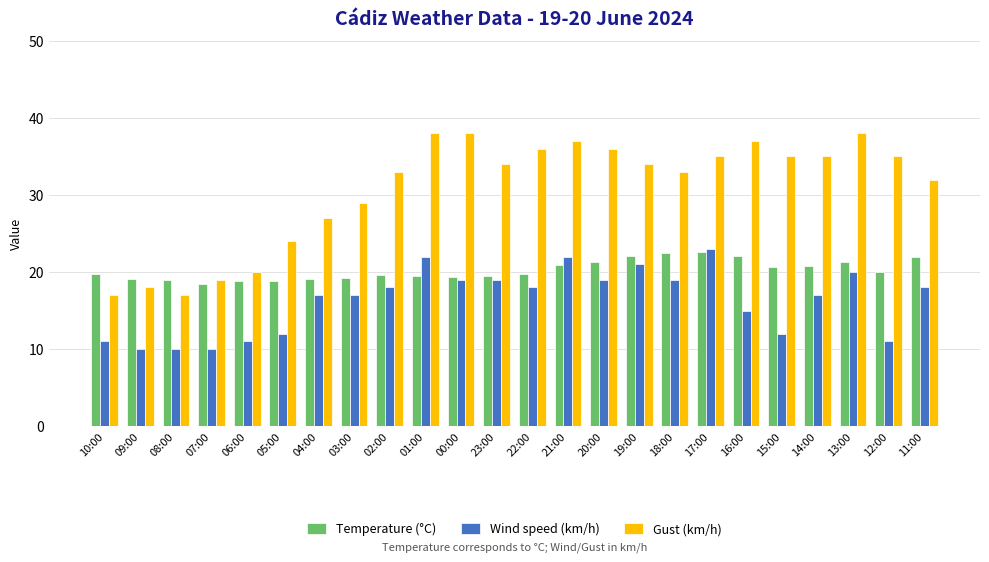

What value does the Temperature (°C) series have at 07:00?

18.5